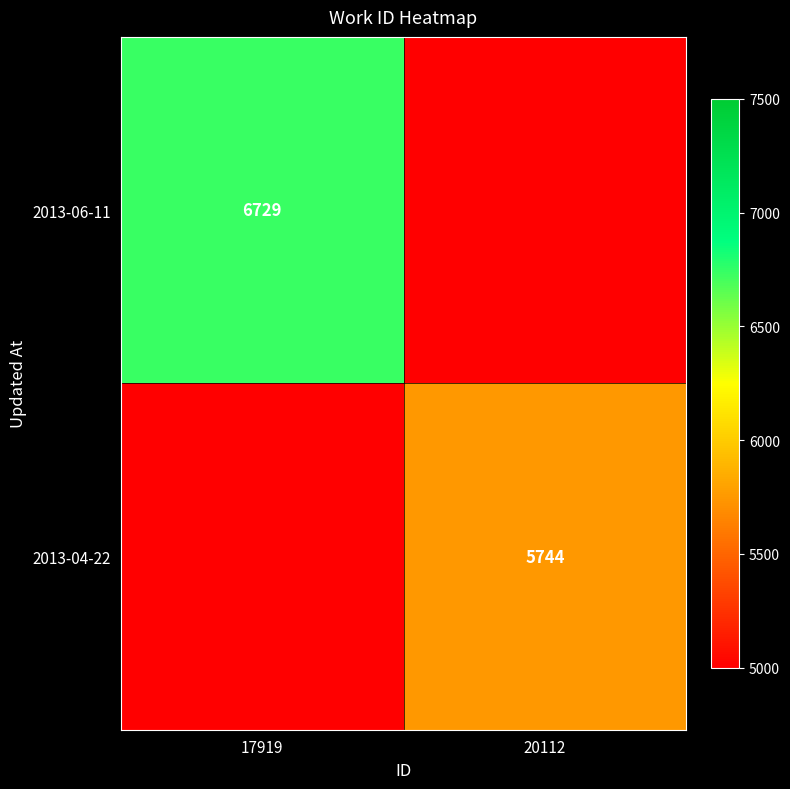

Is the value of 2013-06-11 at 17919 greater than the value of 2013-04-22 at 20112?

Yes